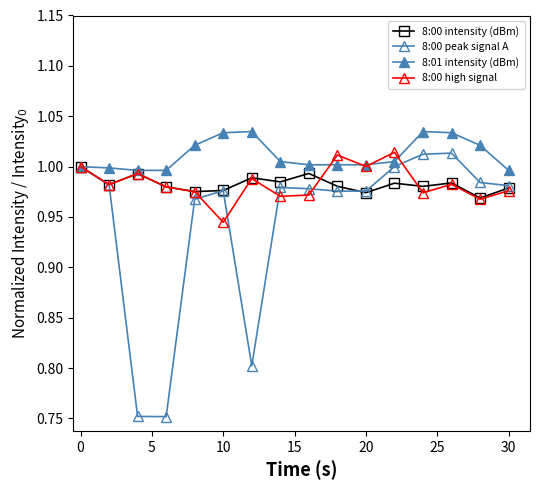

What is the average value of the 8:01 intensity (dBm) series?

1.0